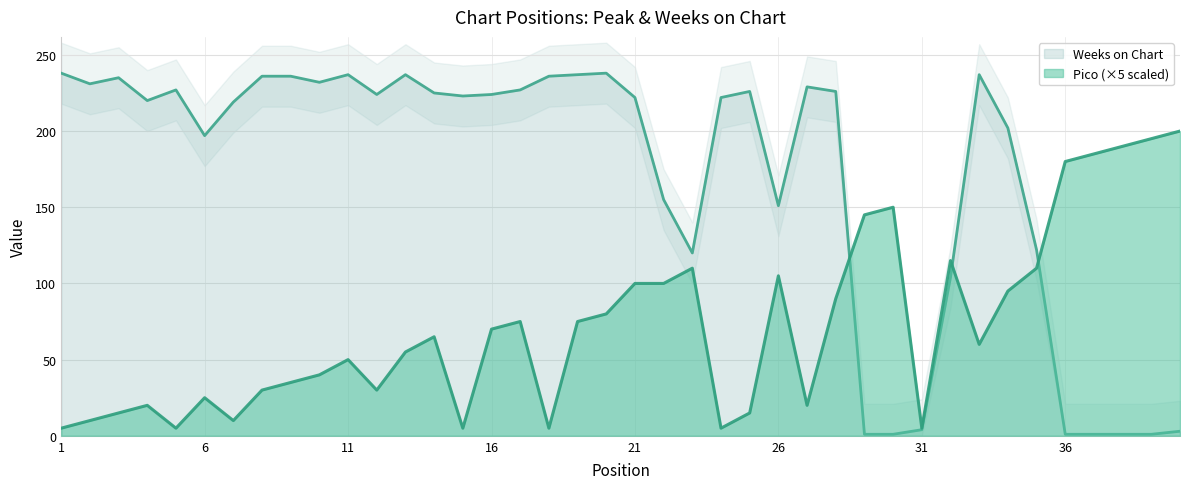

Which has a higher value, 7 or 29?

29